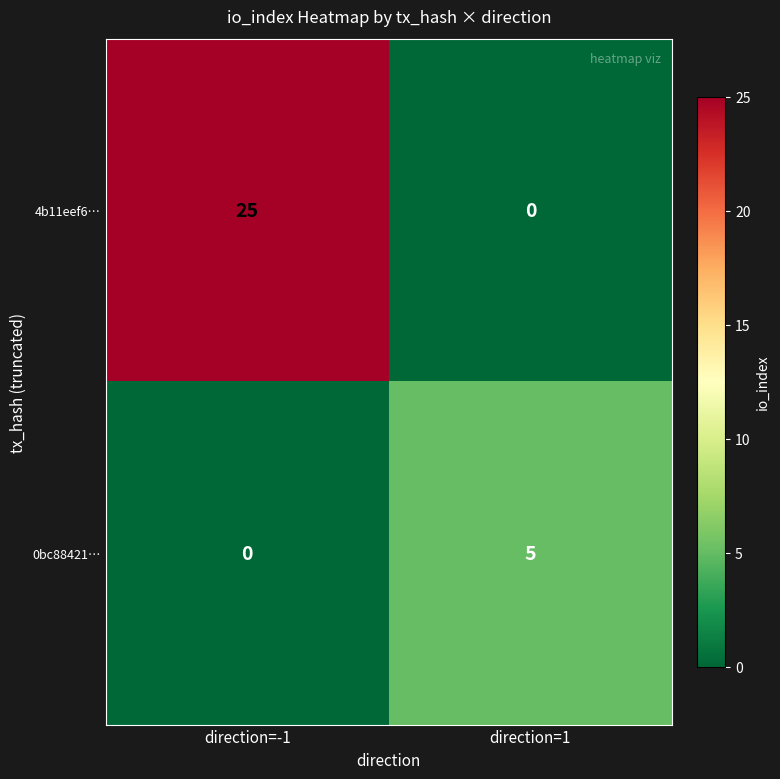

Where is 0bc88421… nearest to the value 2?

direction=-1